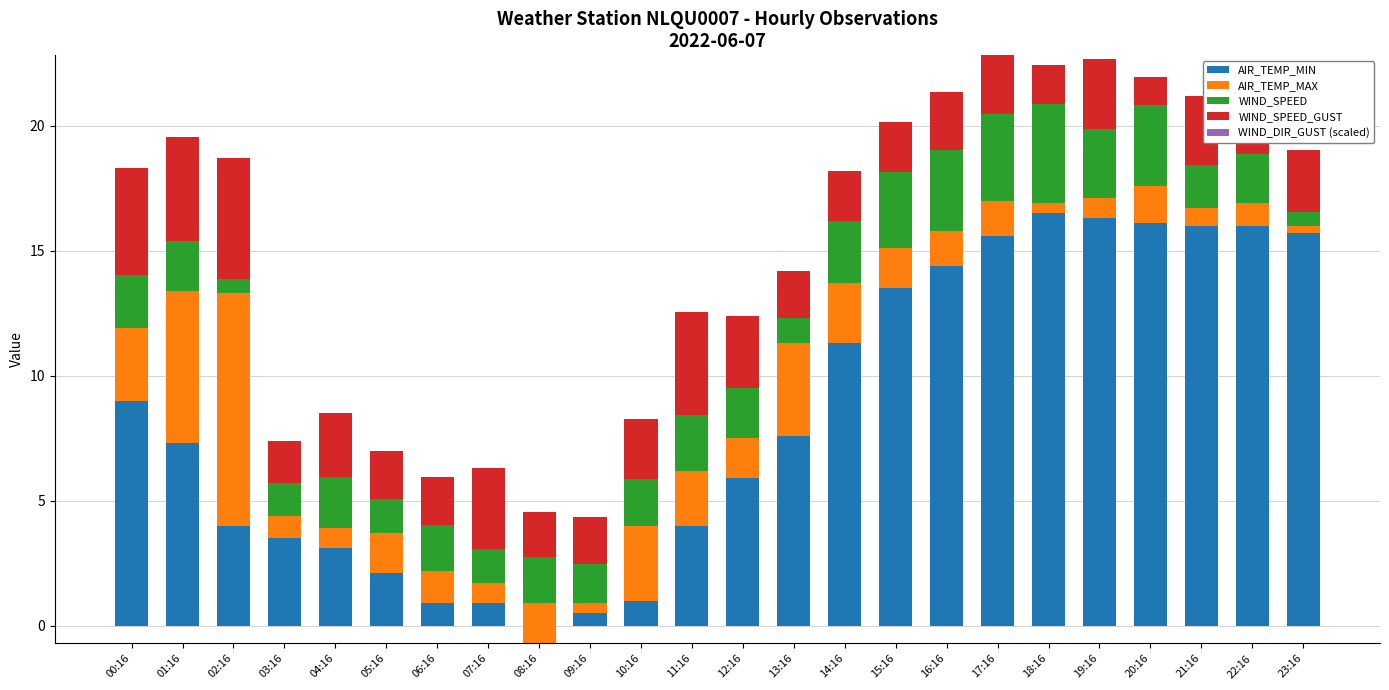

At how many categories does at least one series exceed 14?

8